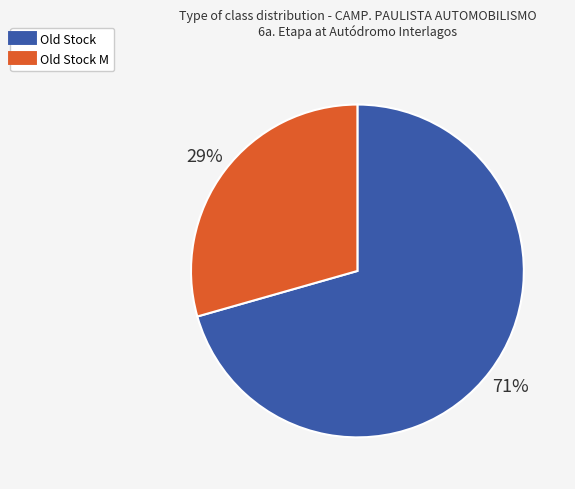

Does any single category account for the majority?

Yes